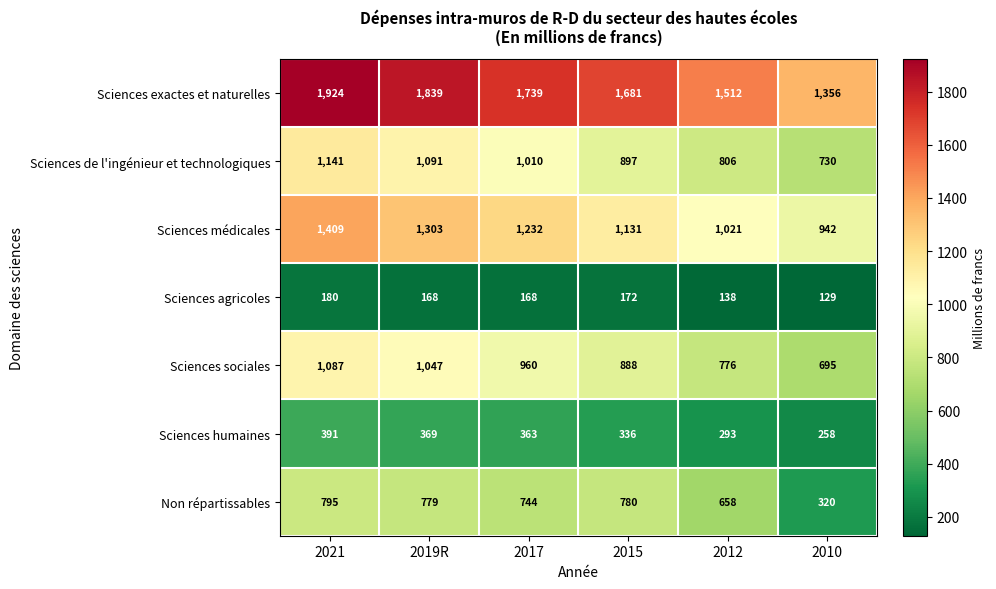

Which series has the widest spread of values?

Sciences exactes et naturelles